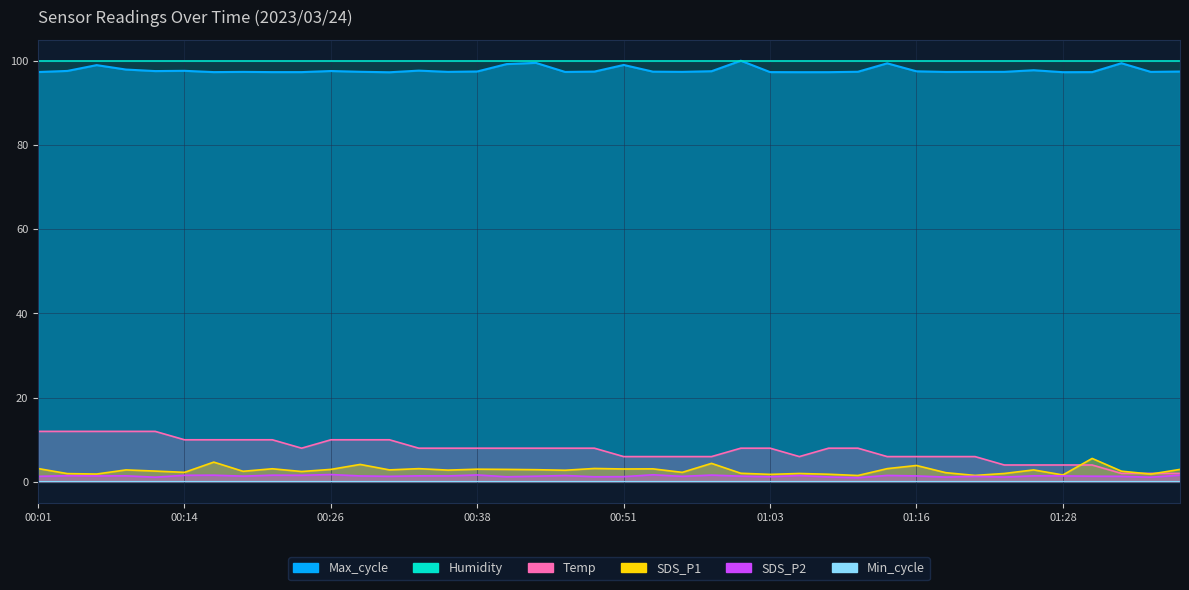

What is the label of the 35th point from the left?

01:25